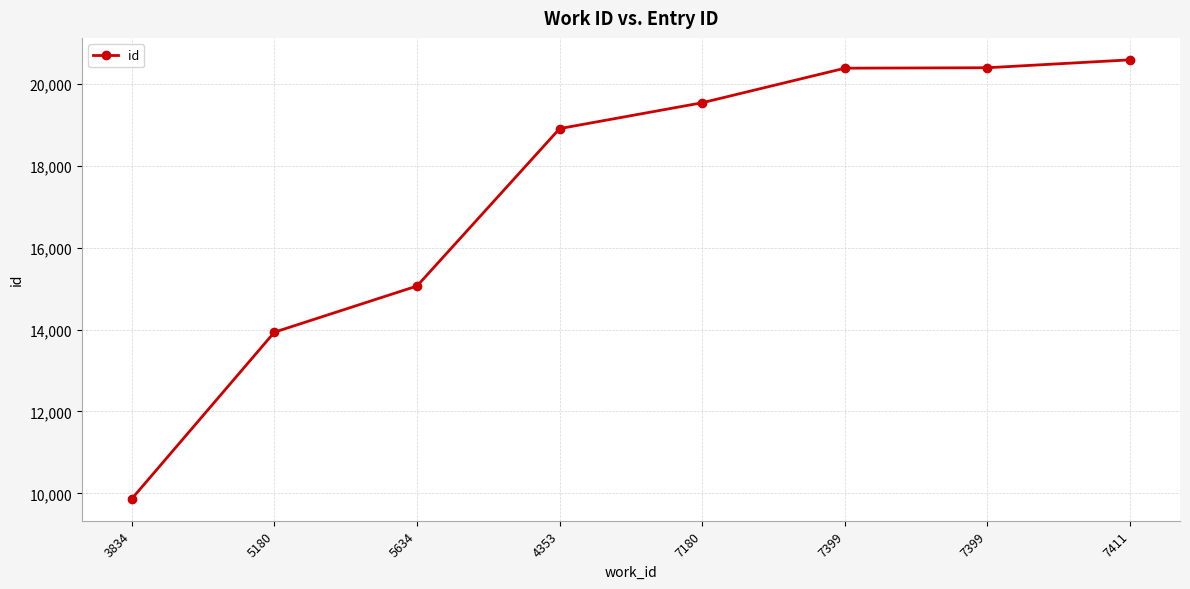

How many categories are shown in the chart?

8